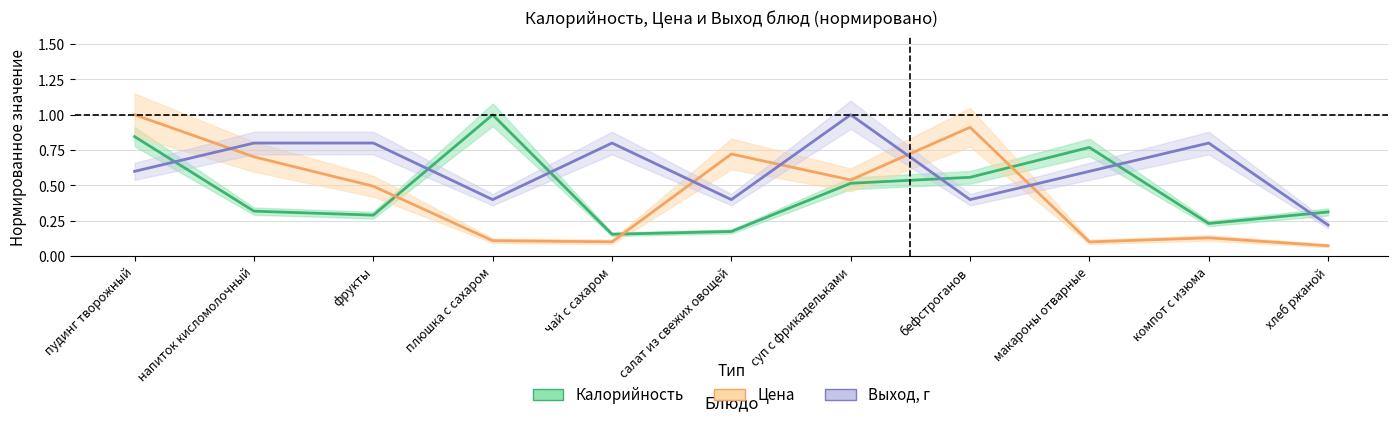

At how many categories does at least one series exceed 0?

11